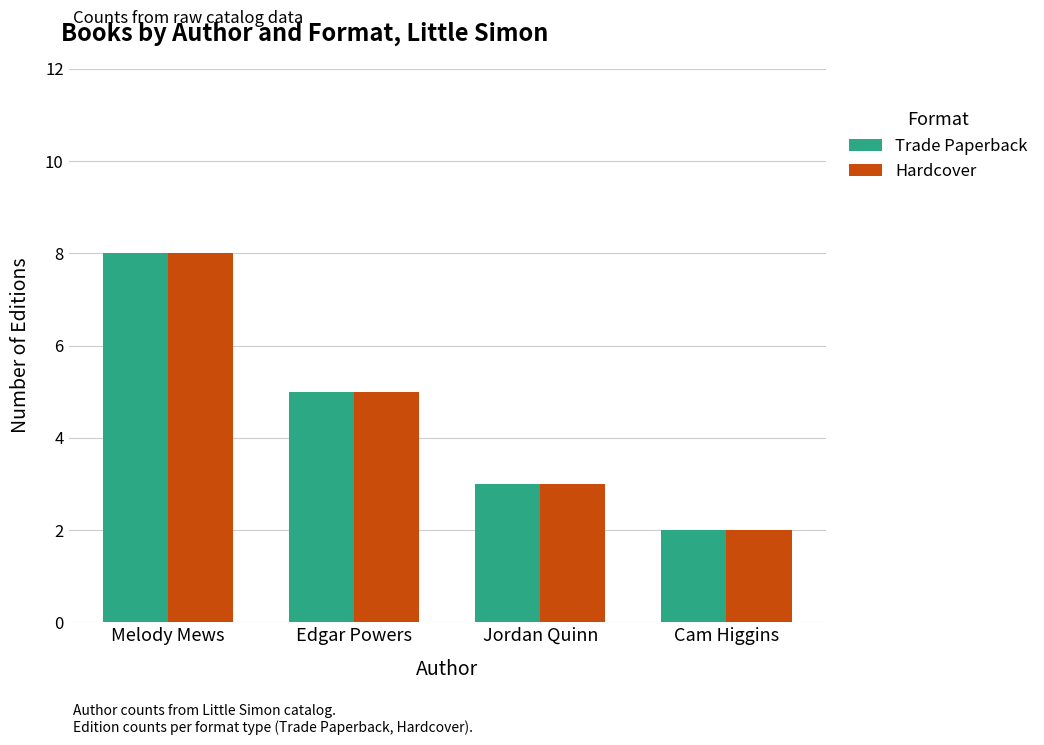

Read the Trade Paperback value at Melody Mews.

8